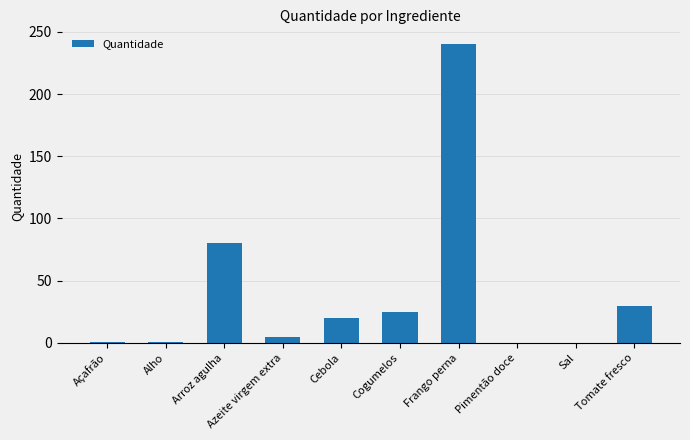

What is the sum of all values?

400.8